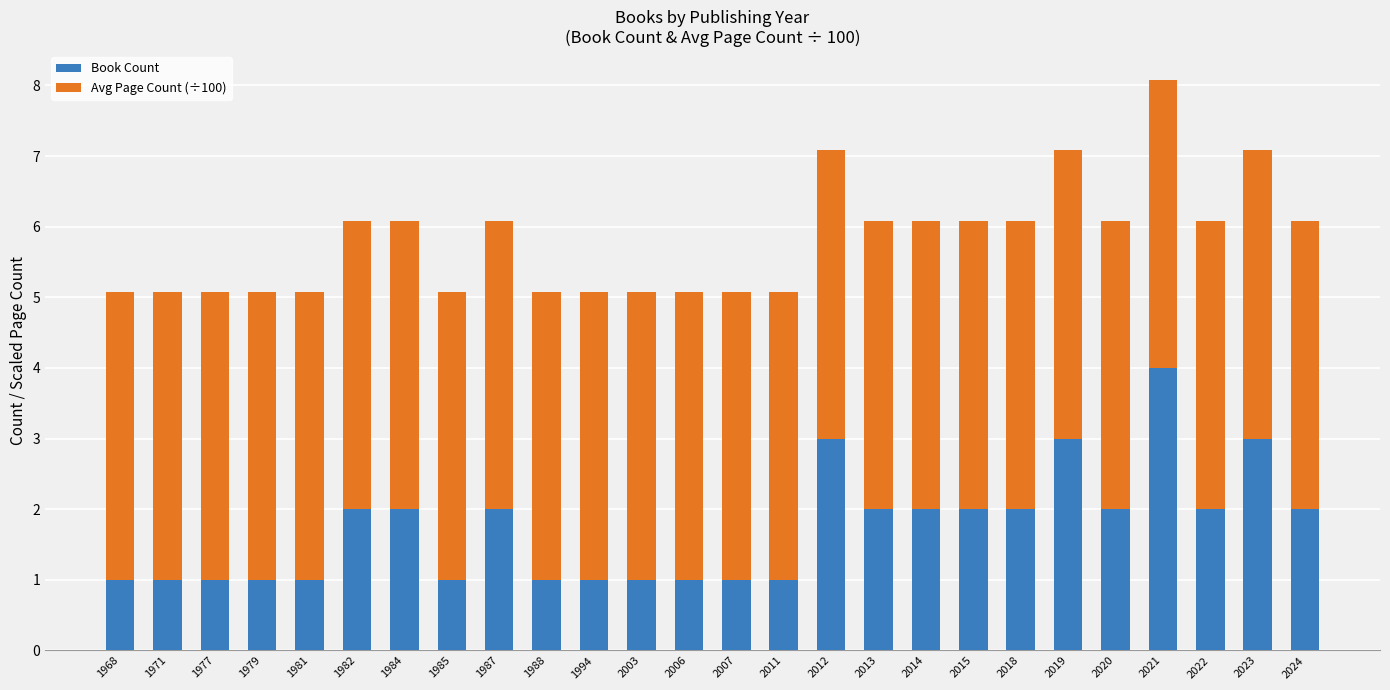

Which category has the highest value in the Book Count series?

2021